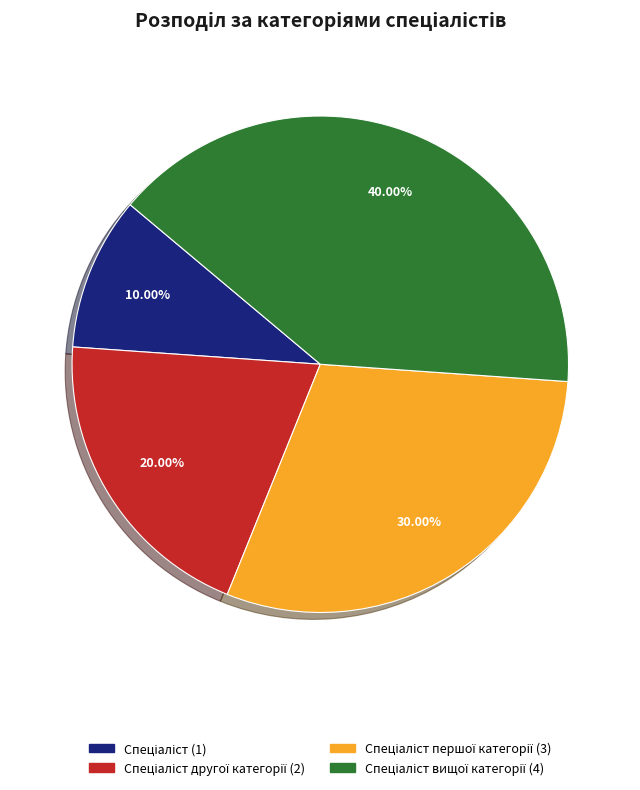

Does any single category account for the majority?

No